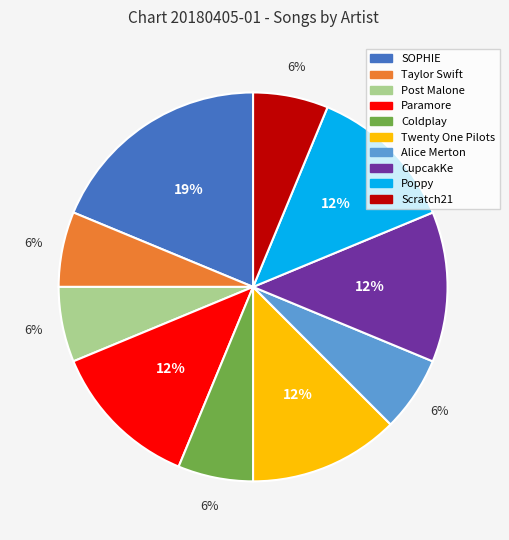

To the nearest percent, what is the average slice percentage?

10%